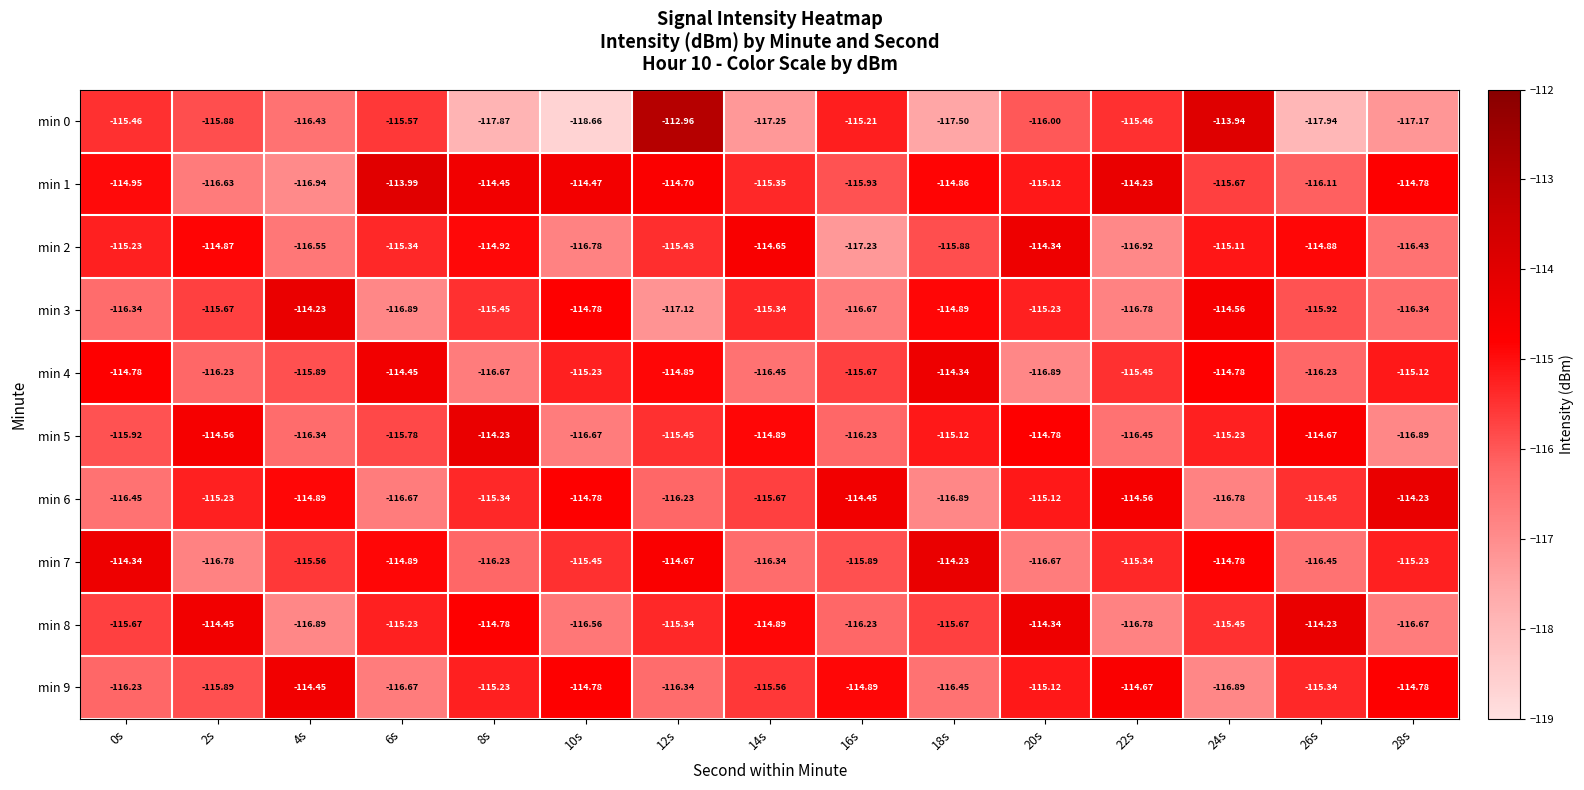

Is the value of min 6 at 20s greater than the value of min 2 at 8s?

No